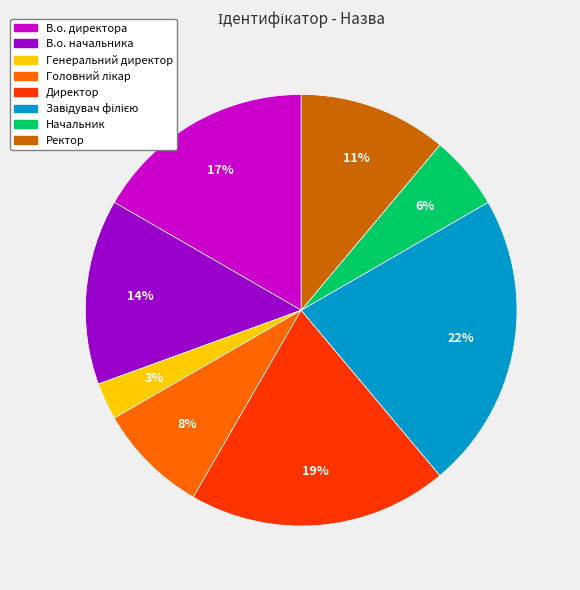

To the nearest percent, what is the average slice percentage?

12%